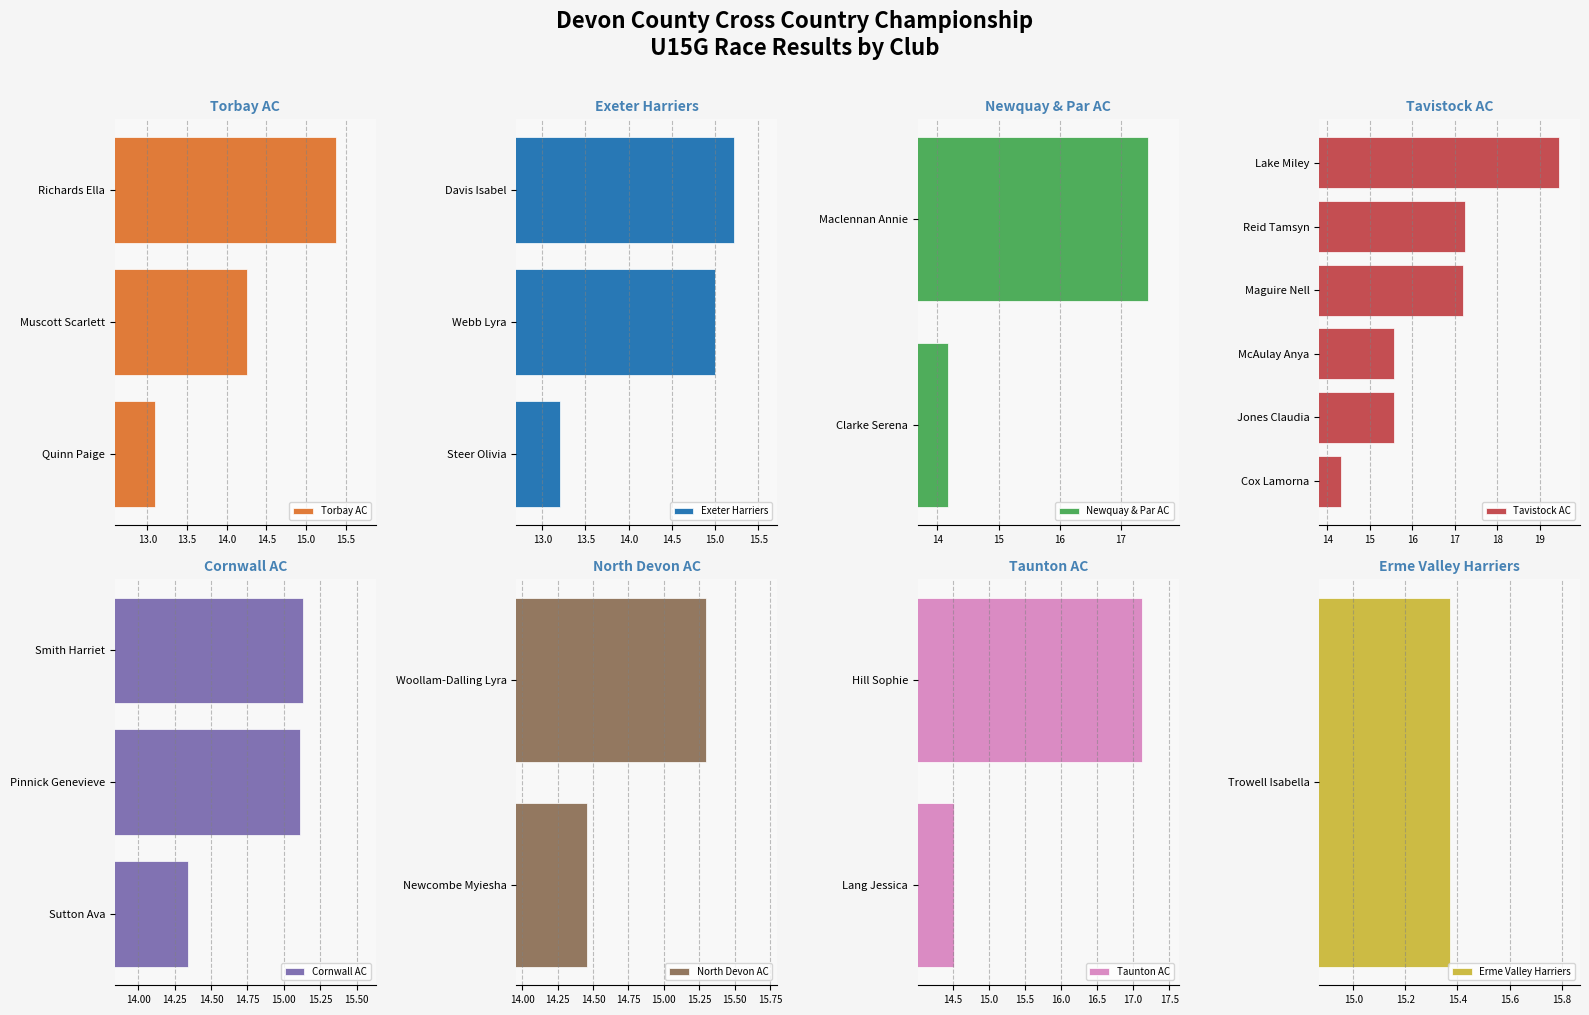

What is the difference between the Torbay AC values at Richards Ella and Muscott Scarlett?

1.1